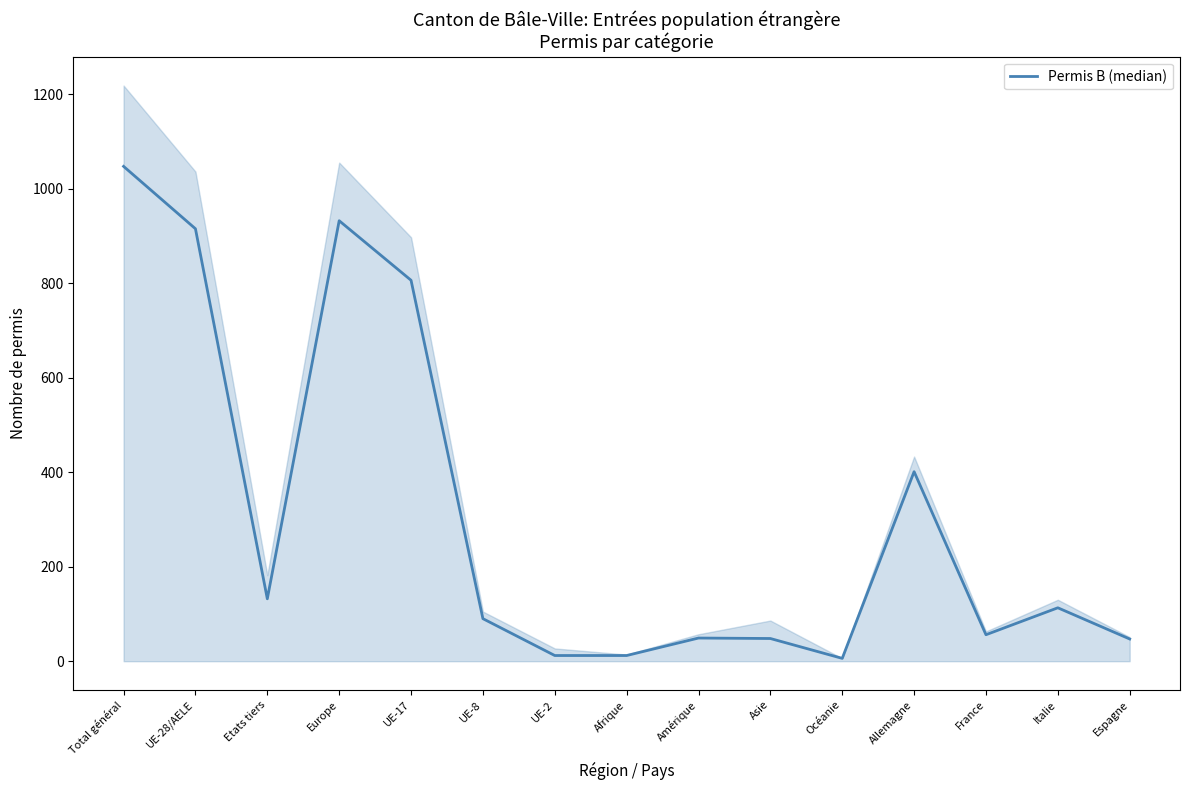

Reading left to right, extract all data points from this chart.

Total général=1047	UE-28/AELE=915	Etats tiers=132	Europe=932	UE-17=806	UE-8=90	UE-2=12	Afrique=12	Amérique=49	Asie=48	Océanie=6	Allemagne=401	France=56	Italie=113	Espagne=47